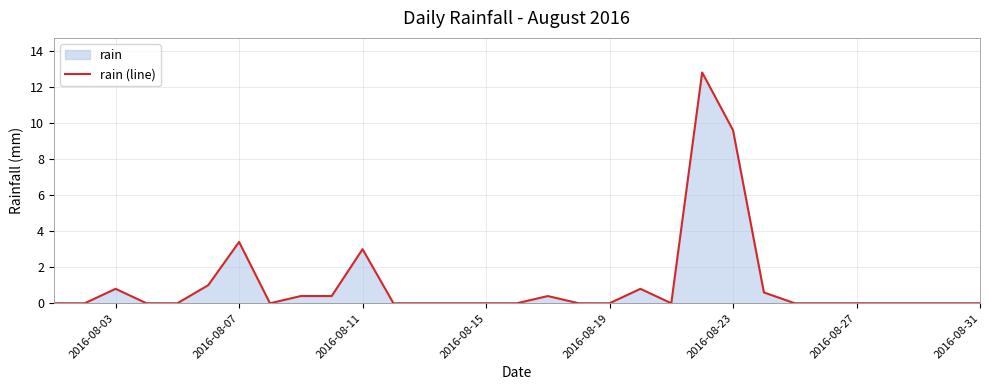

How many categories are shown in the chart?

31